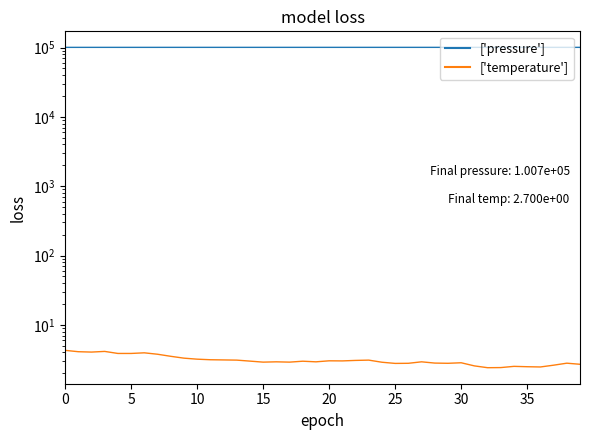

What is the sum of all ['temperature'] values?

124.1